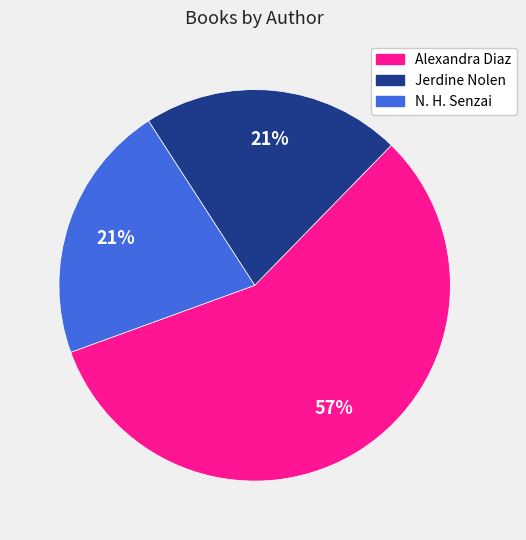

Approximately how many times larger is the value at Alexandra Diaz compared to N. H. Senzai?

2.7